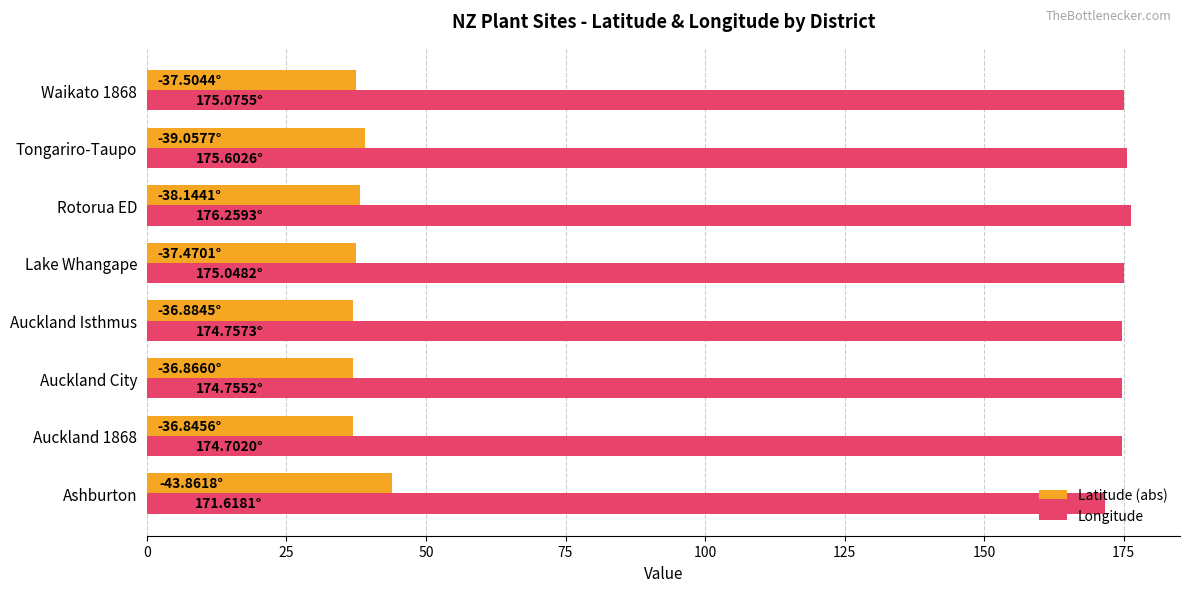

Rank the series by their maximum value, from lowest to highest.

Latitude (abs), Longitude